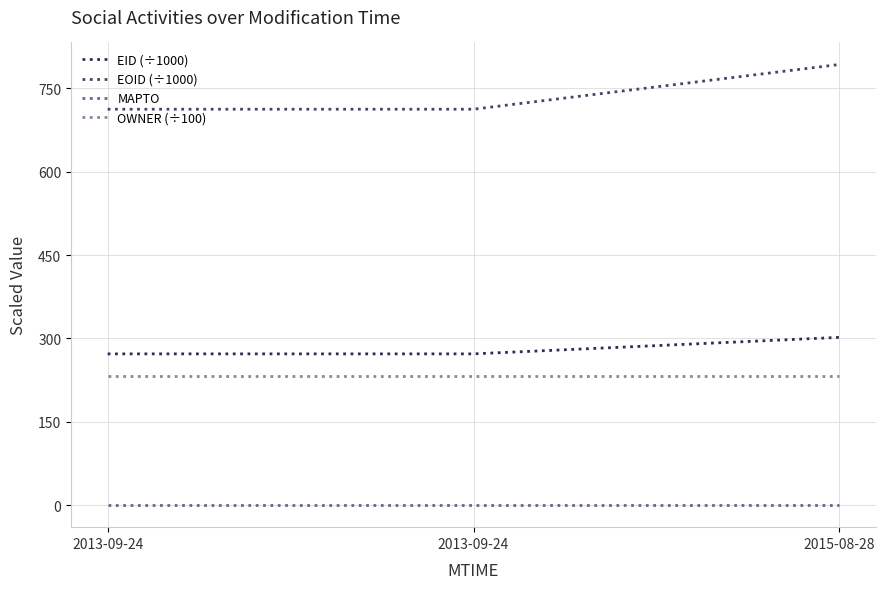

How many lines are shown in the chart?

4